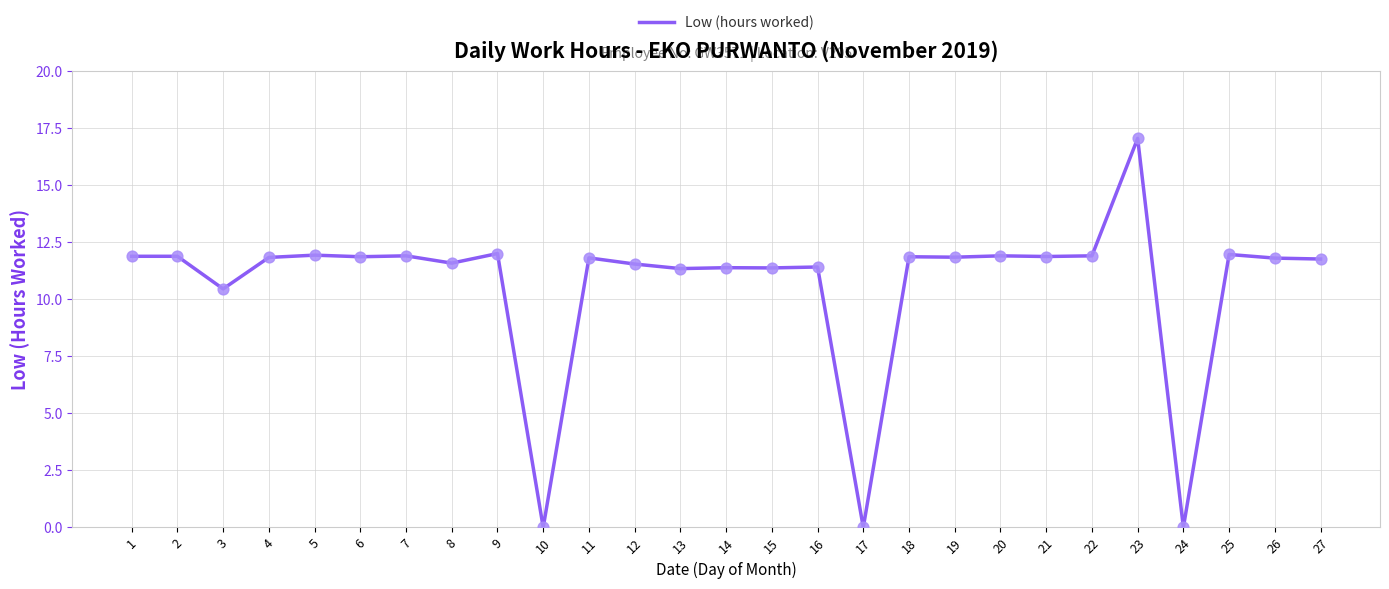

Approximately how many times larger is the value at 9 compared to 25?

1.0